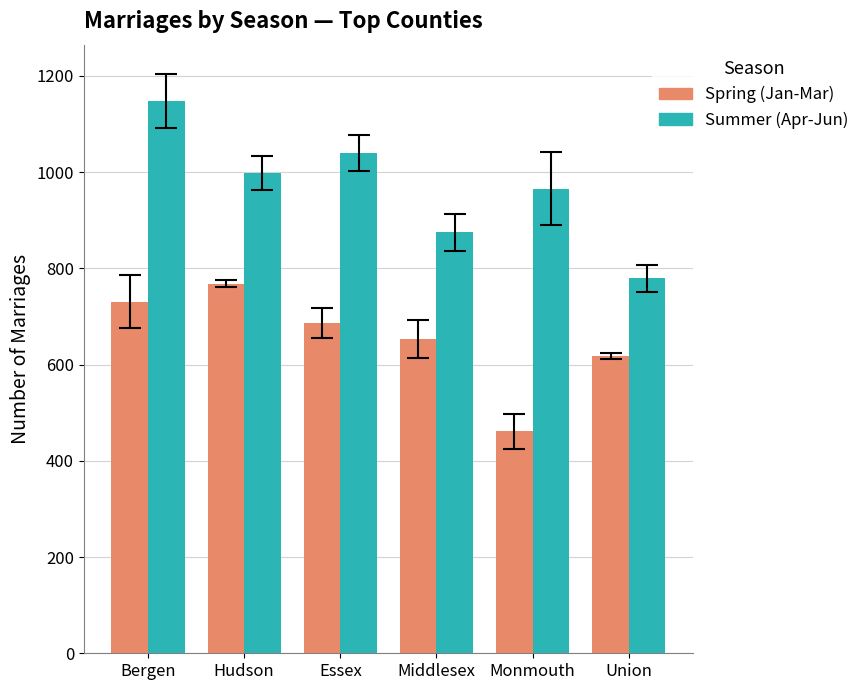

Count the Spring (Jan-Mar) values in the range 617 to 731.

4